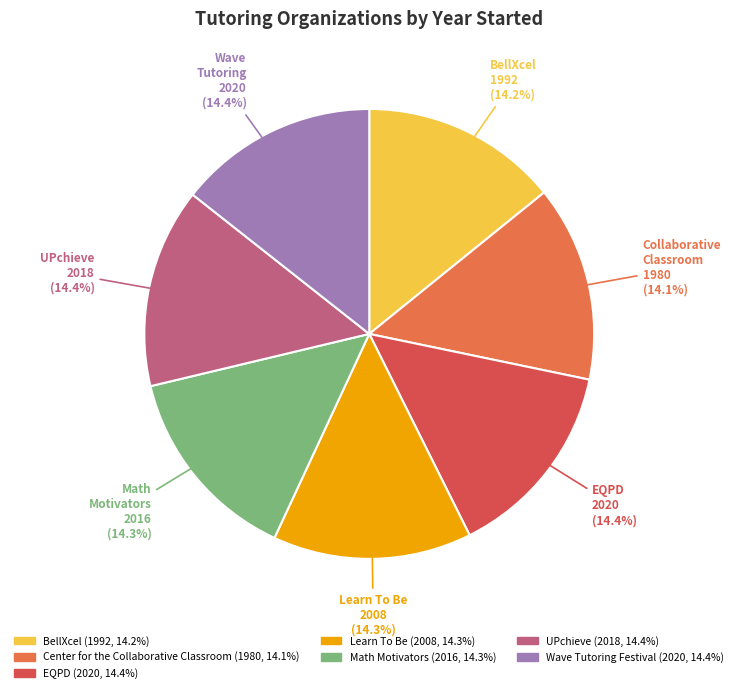

The Learn To Be slice represents 14% of the pie. True or false?

True